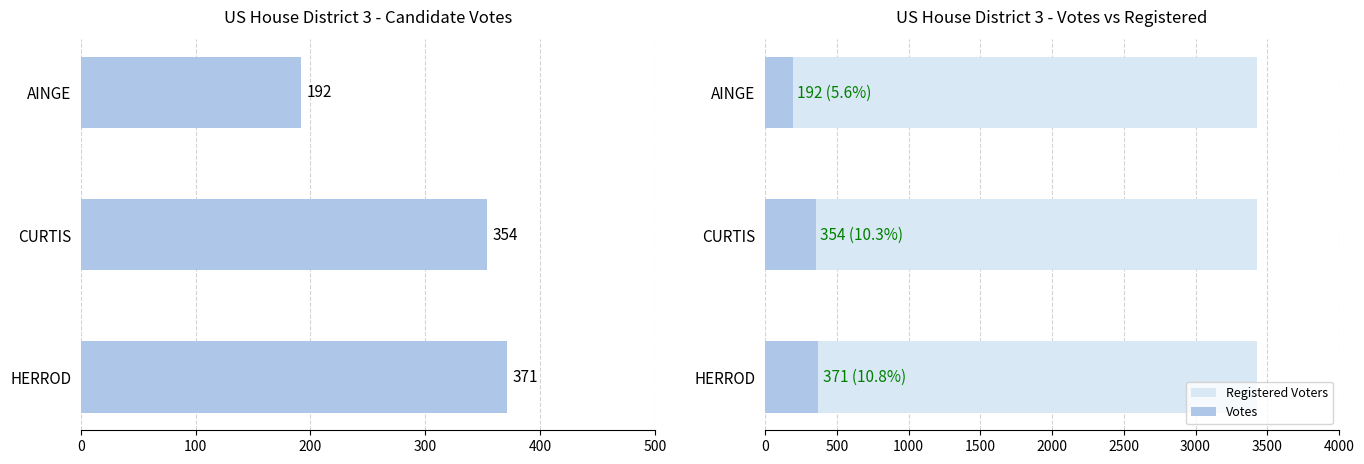

How many bars are there in each group?

2